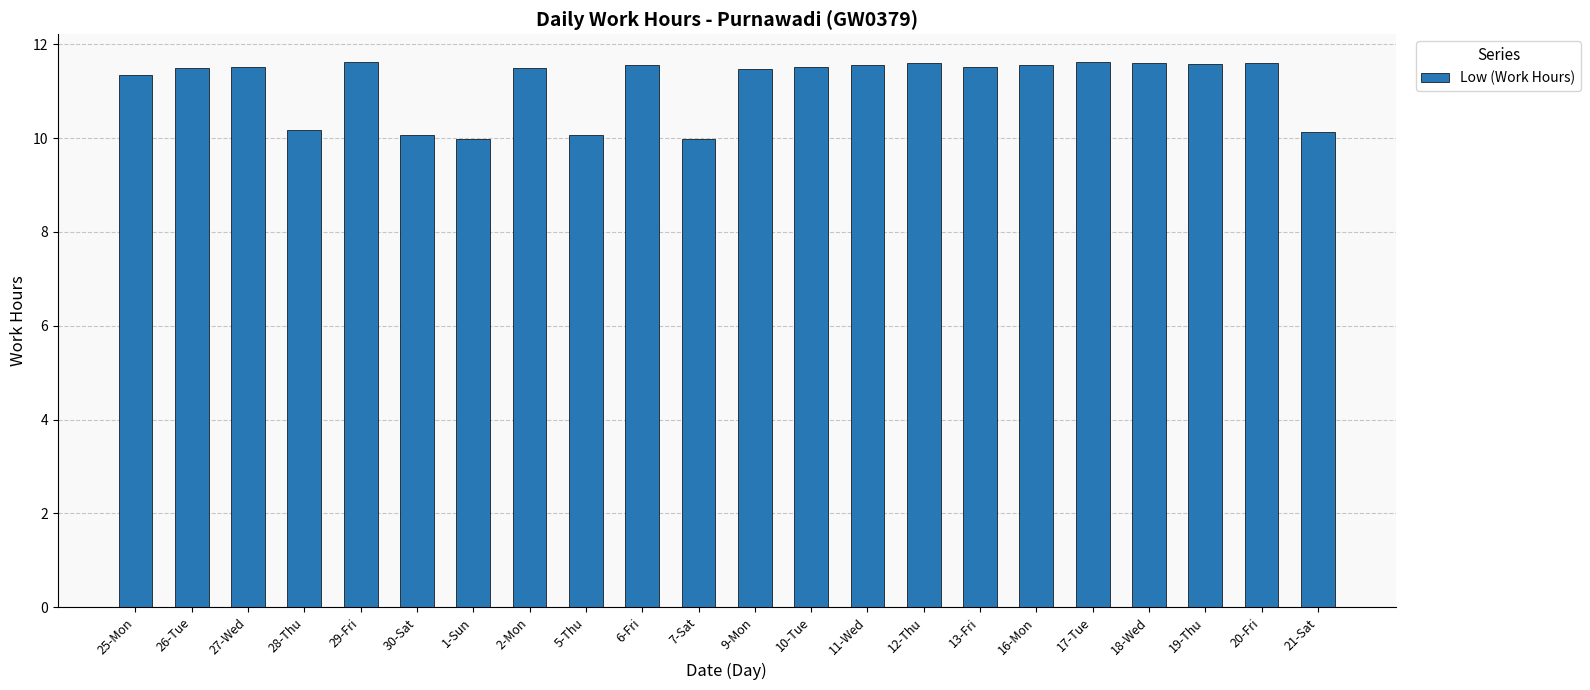

Where does the data first go above 11?

25-Mon